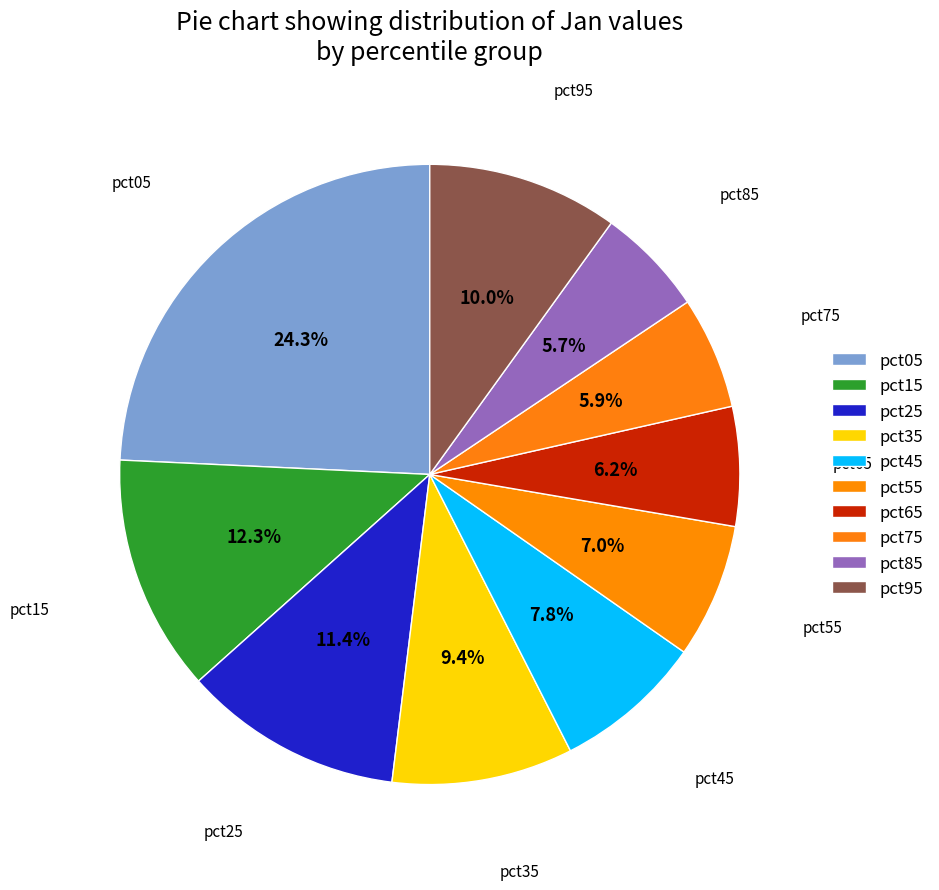

How many slices are in this pie chart?

10